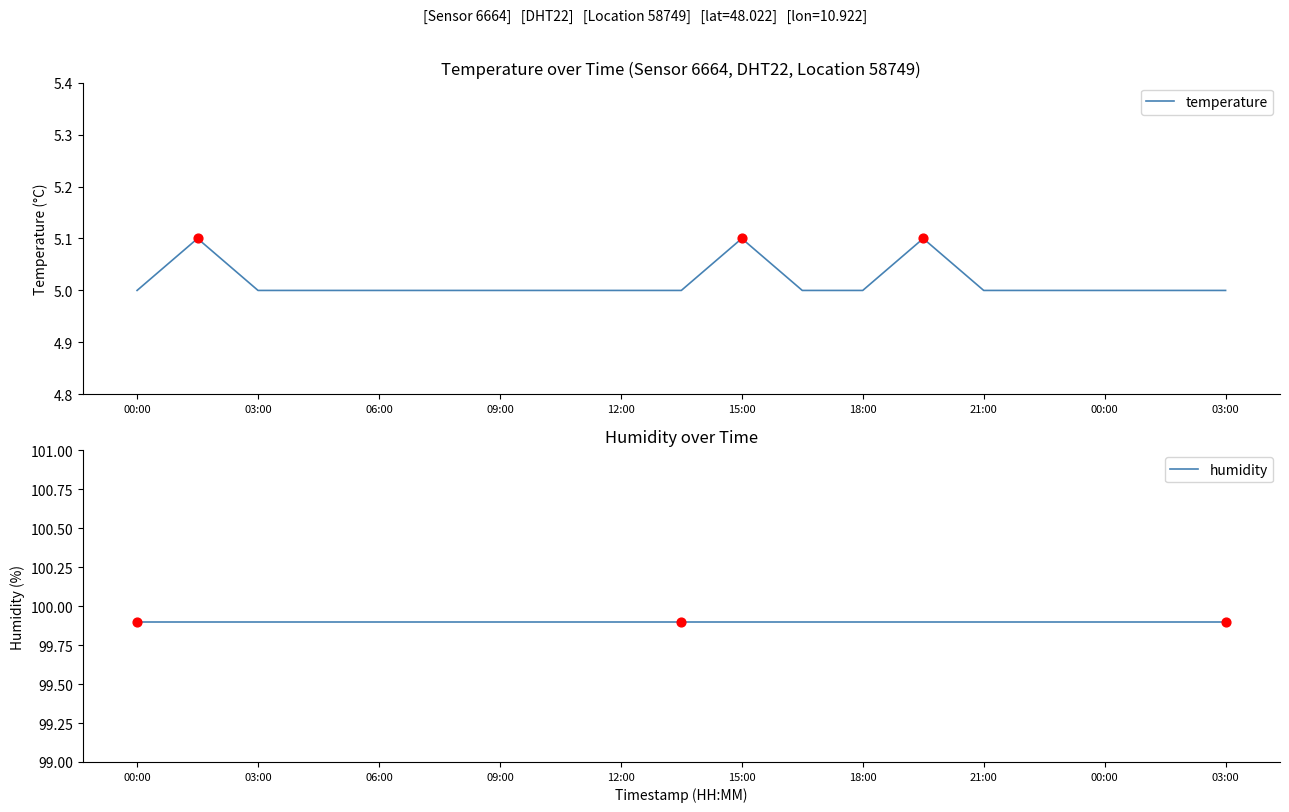

Which series has the widest spread of Y values?

temperature